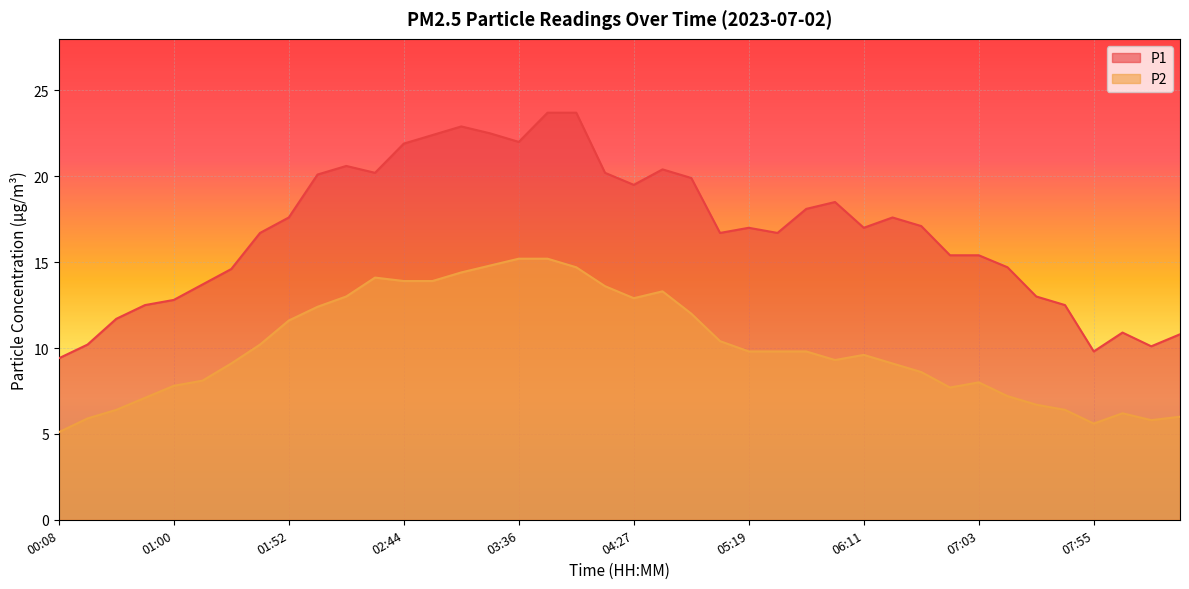

Which series has the widest spread of values?

P1